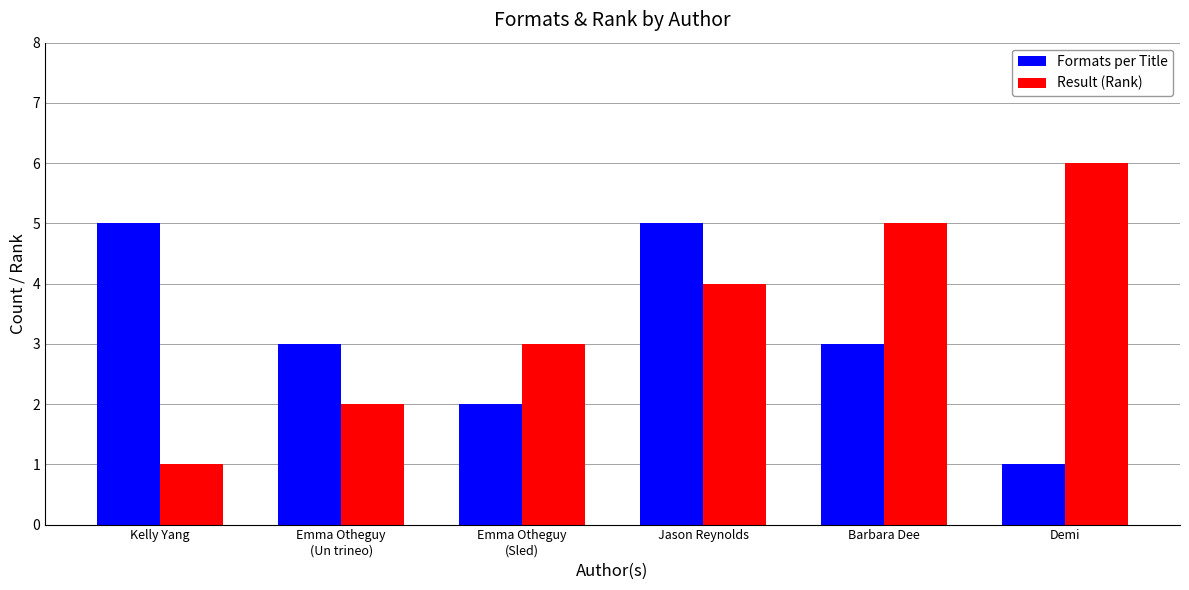

How many bars are there in each group?

2